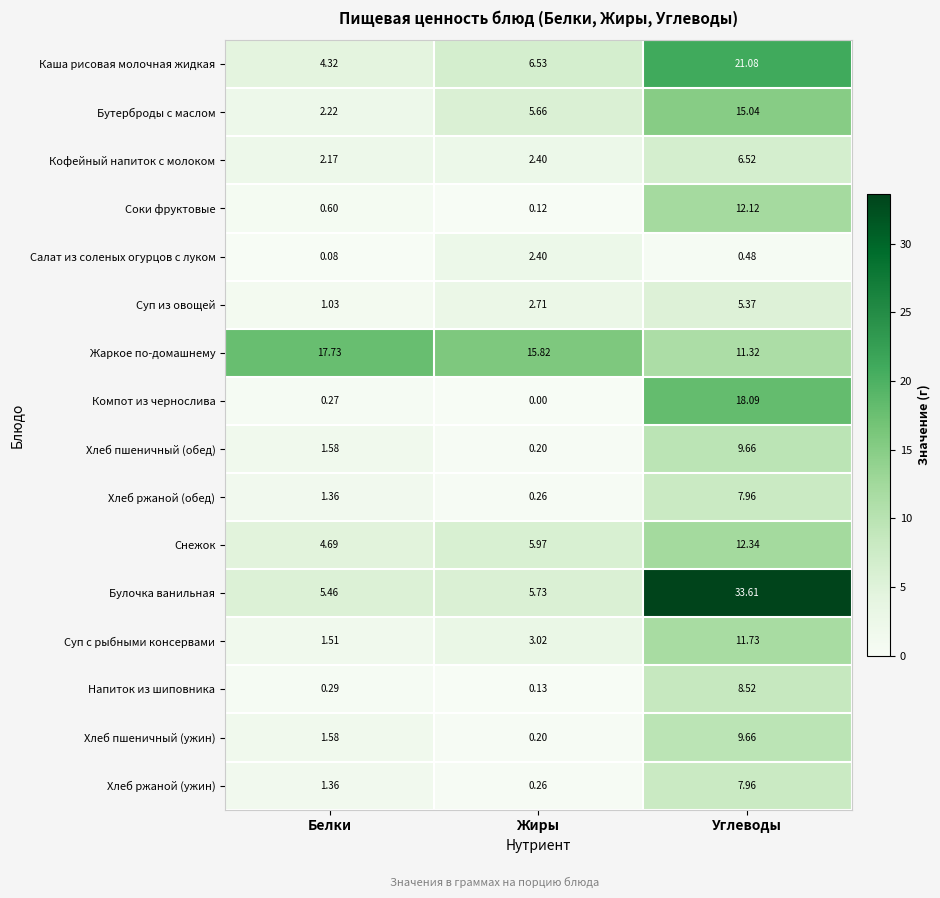

At which category is the sum across all series the highest?

Углеводы